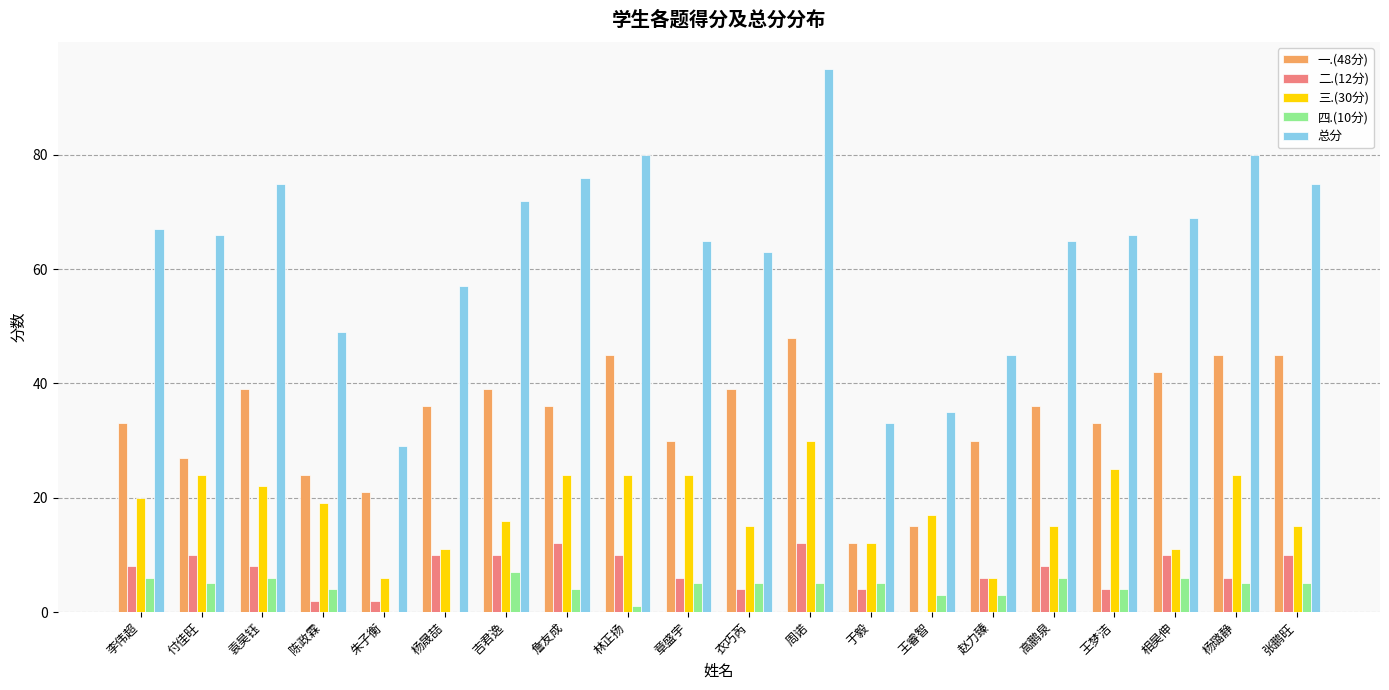

Between 杨晟喆 and 周诺, which series saw the biggest shift?

总分